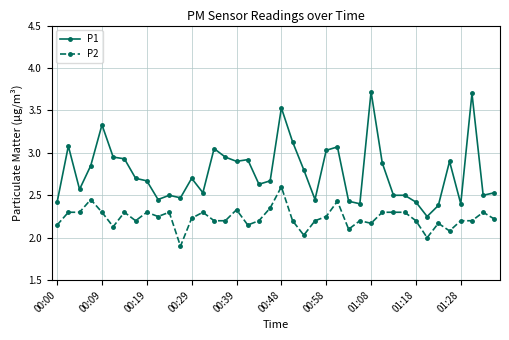

List the series in order of their overall mean, highest first.

P1, P2